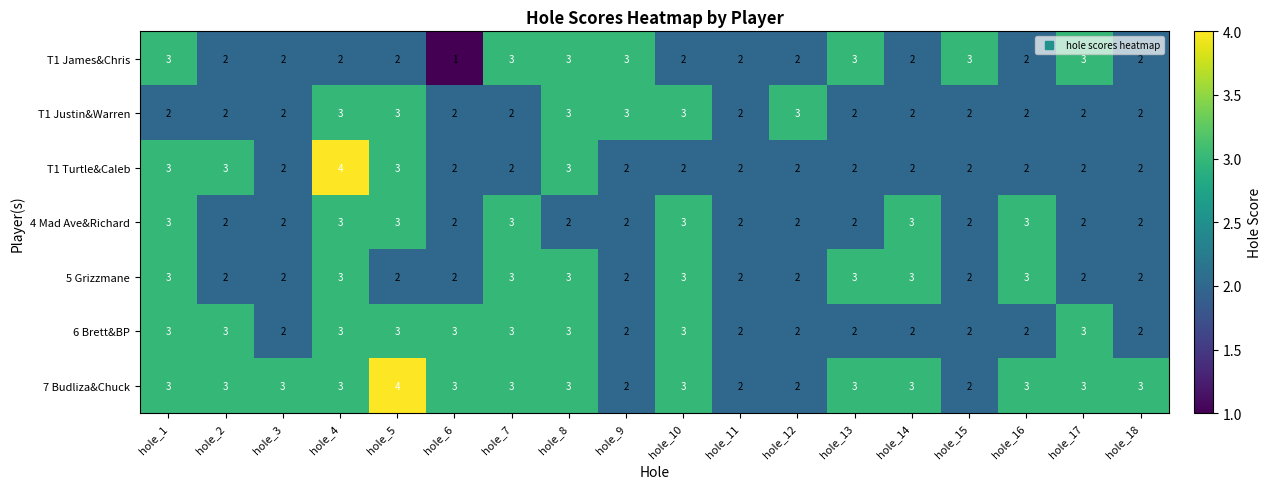

How many categories are shown in the chart?

18